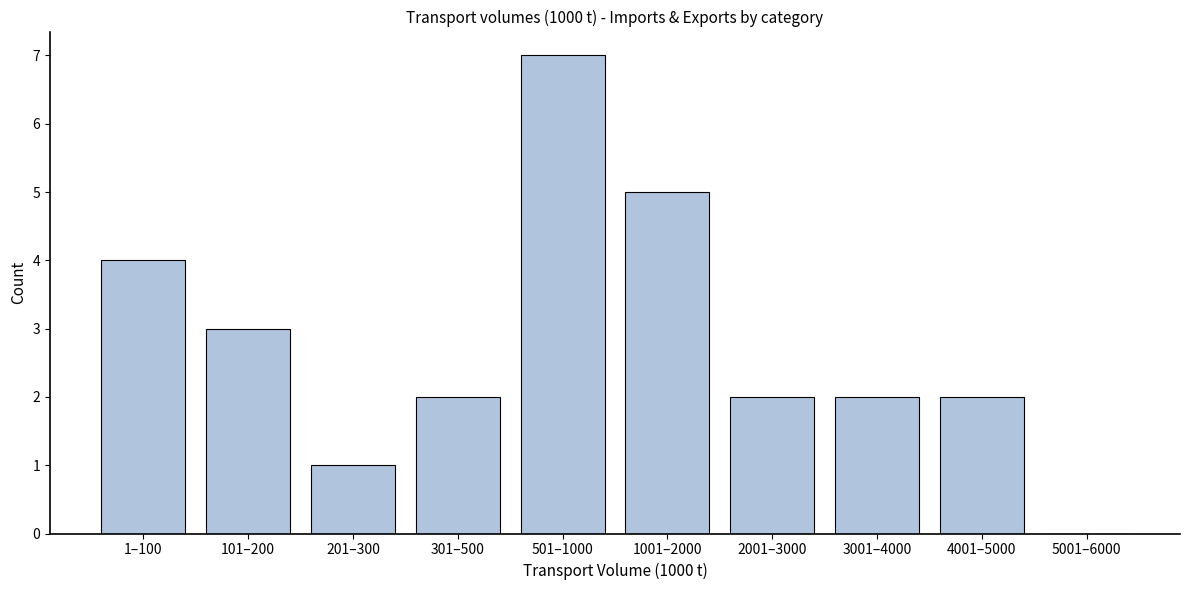

Reading left to right, what are all the values shown in this chart?

1–100=4	101–200=3	201–300=1	301–500=2	501–1000=7	1001–2000=5	2001–3000=2	3001–4000=2	4001–5000=2	5001–6000=0